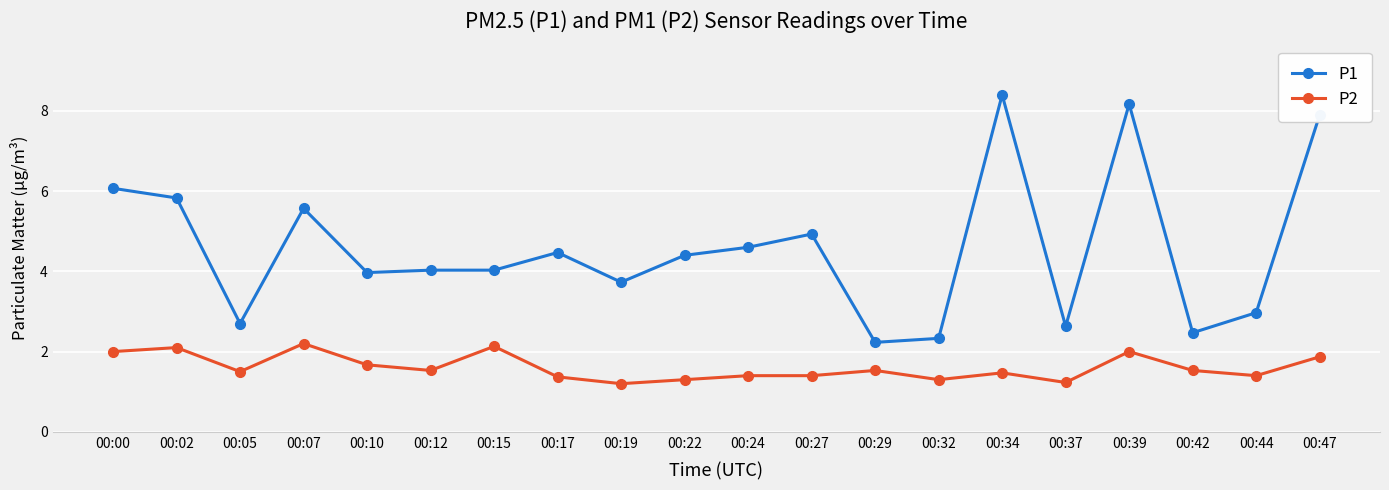

True or false: P1 has a value of 1.2 at 00:44.

False